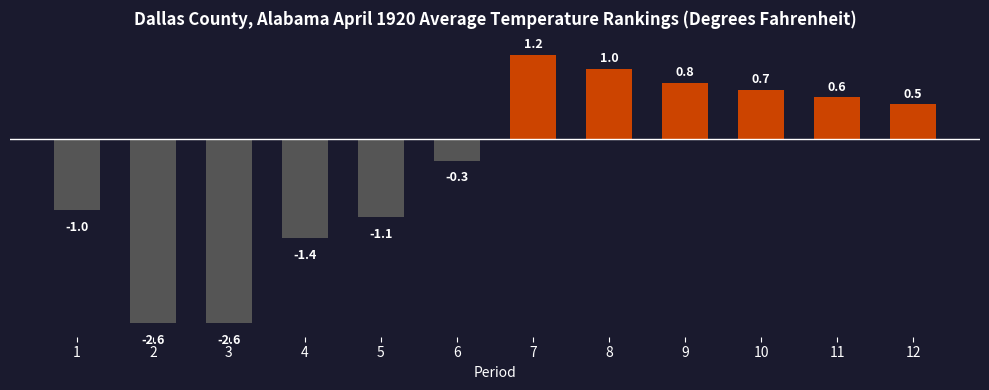

What is the greatest value displayed?

1.2